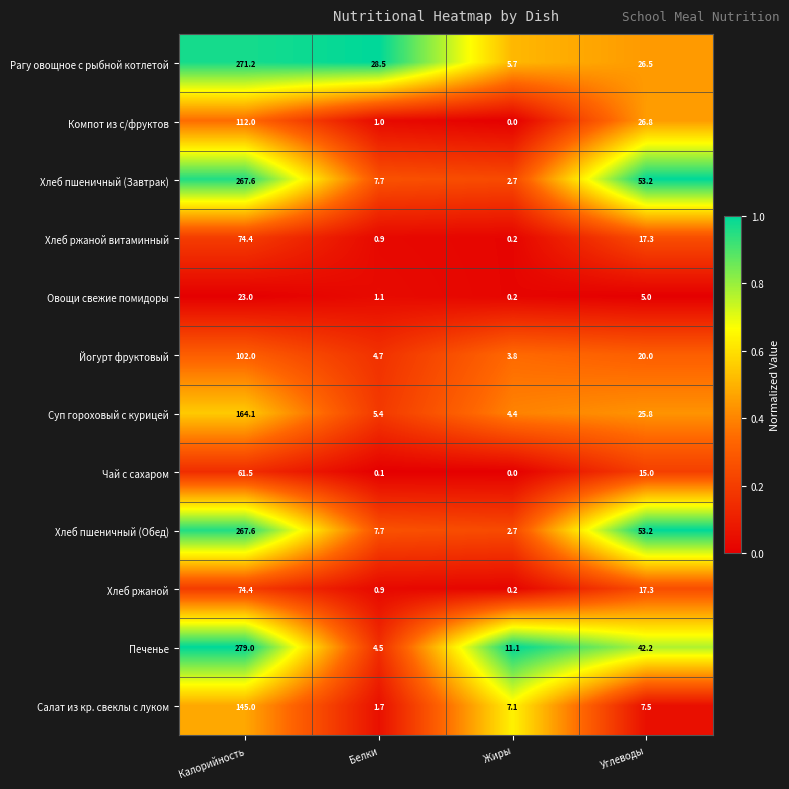

Rank the categories by Овощи свежие помидоры value from lowest to highest.

Жиры, Белки, Углеводы, Калорийность